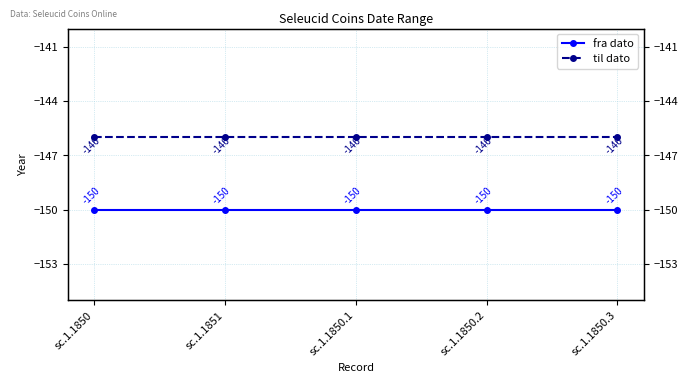

At sc.1.1850, list the series in order from smallest to largest.

fra dato, til dato